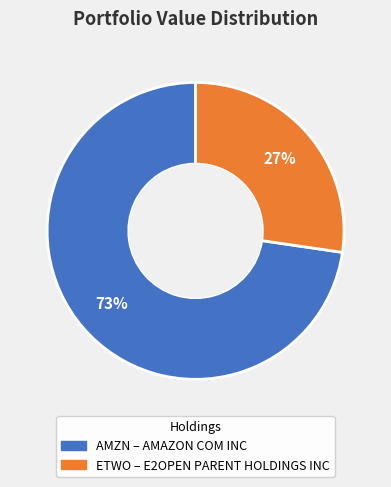

To the nearest percent, what is the average slice percentage?

50%